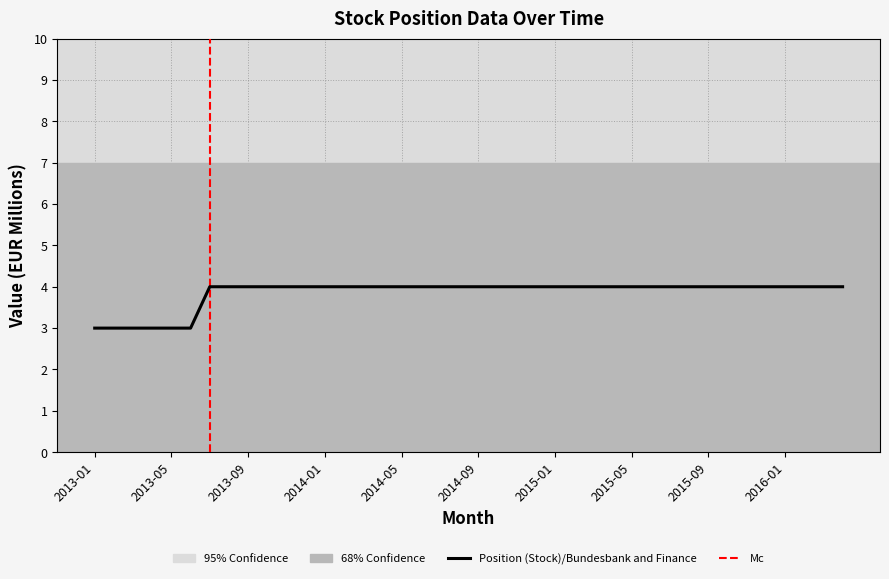

What is the greatest value displayed?

4